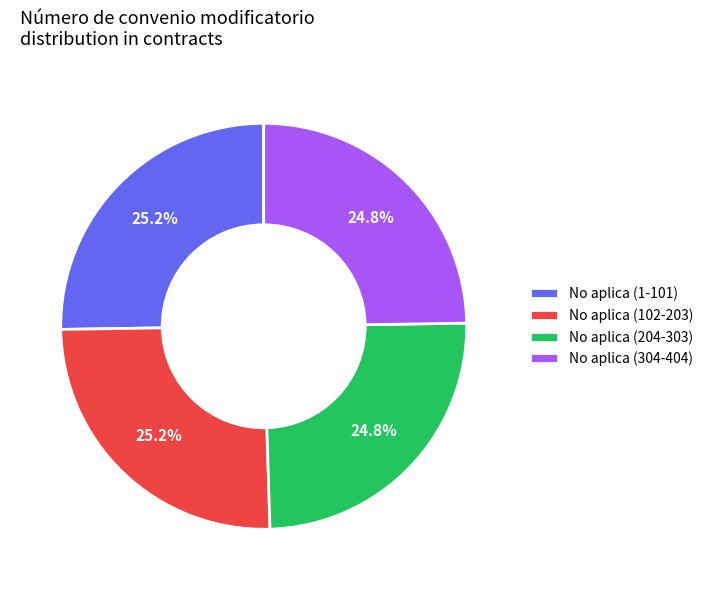

Approximately how many times larger is the value at No aplica (102-203) compared to No aplica (204-303)?

1.0